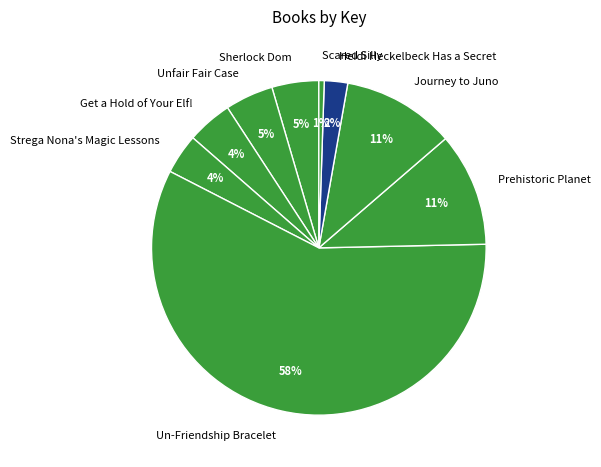

Which slice is the smallest?

Scared Silly